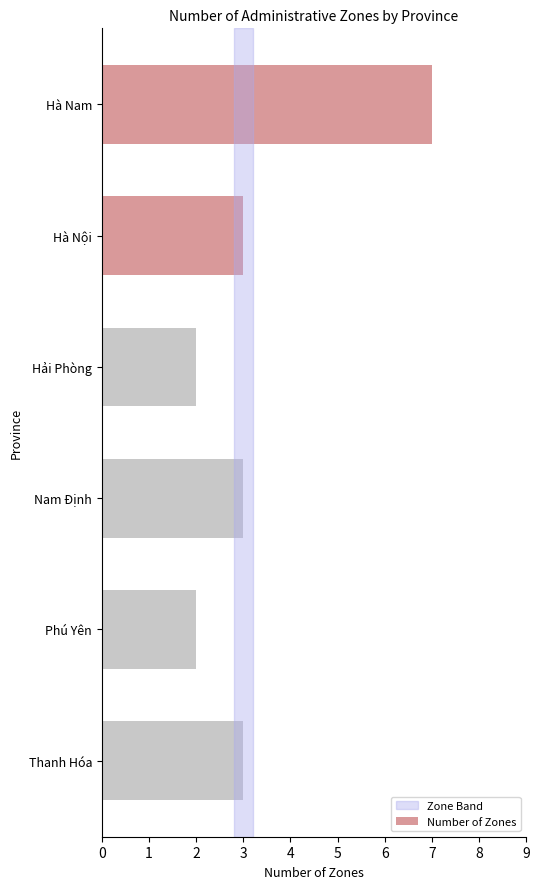

Does the chart contain stacked bars?

No